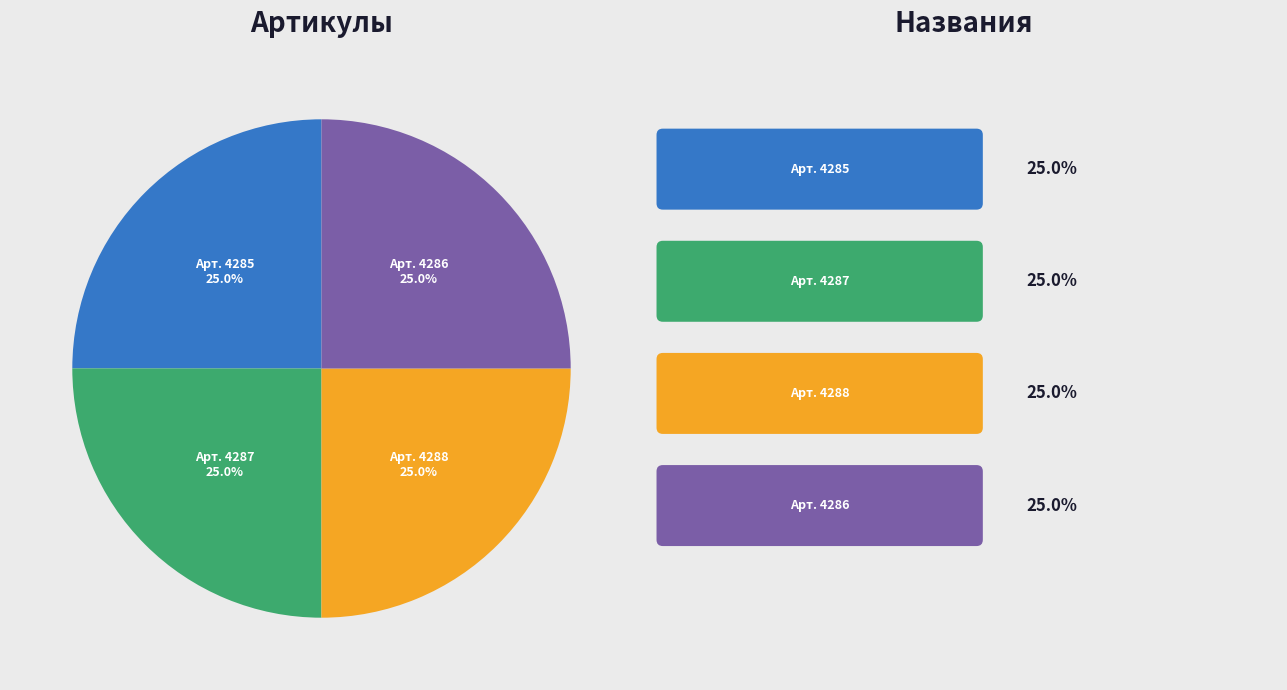

What is the ratio of the value at Арт. 4287 to the value at Арт. 4288?

1.0